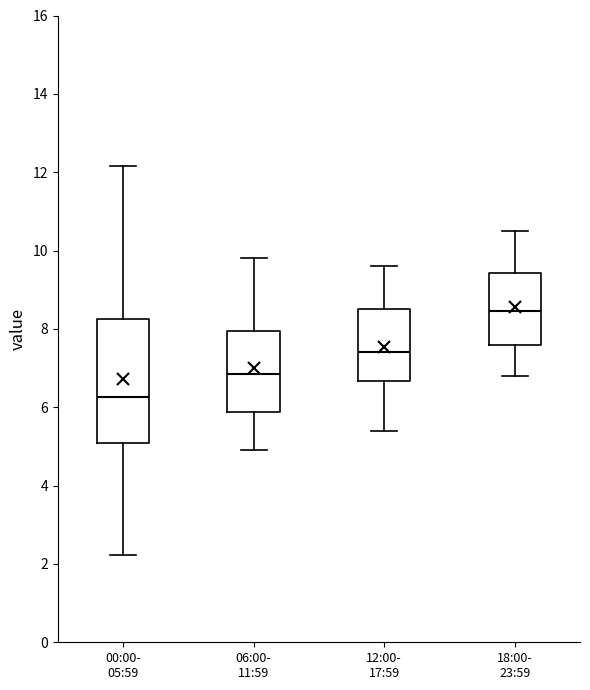

Which box's median line is the lowest?

00:00- 05:59